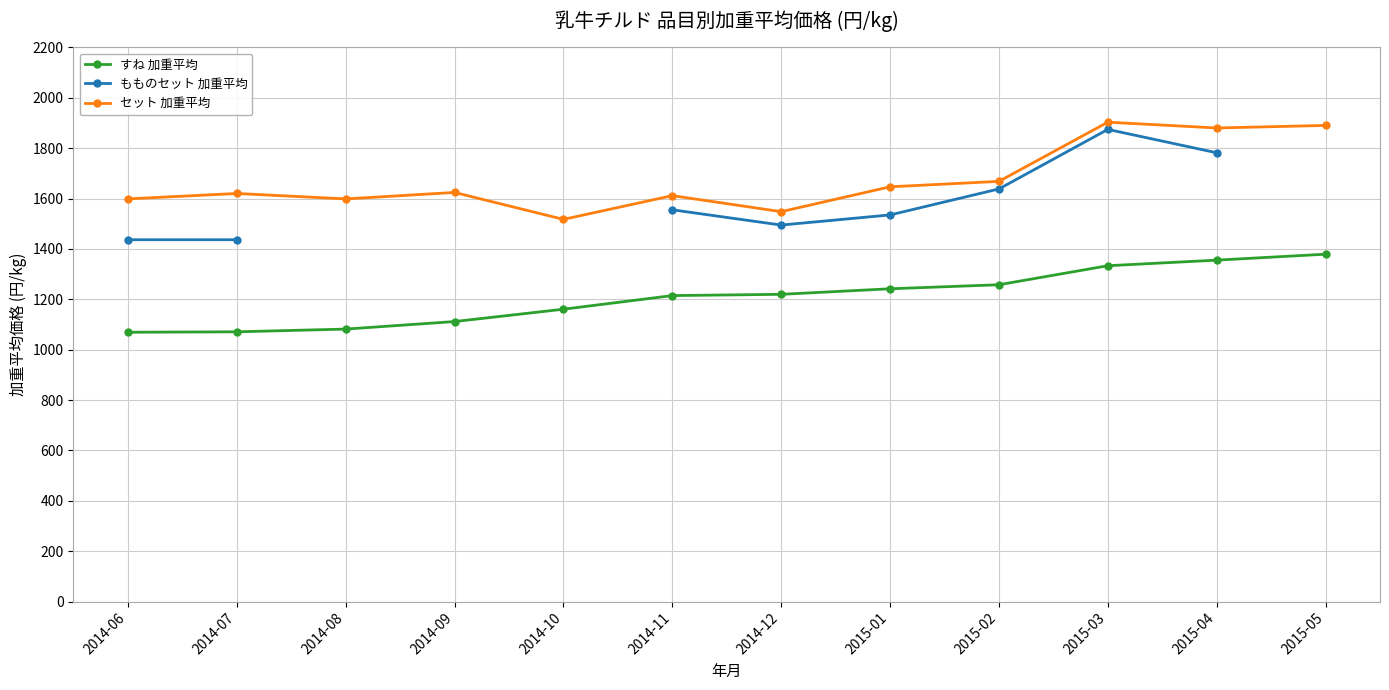

What is the average value of the セット 加重平均 series?

1675.4